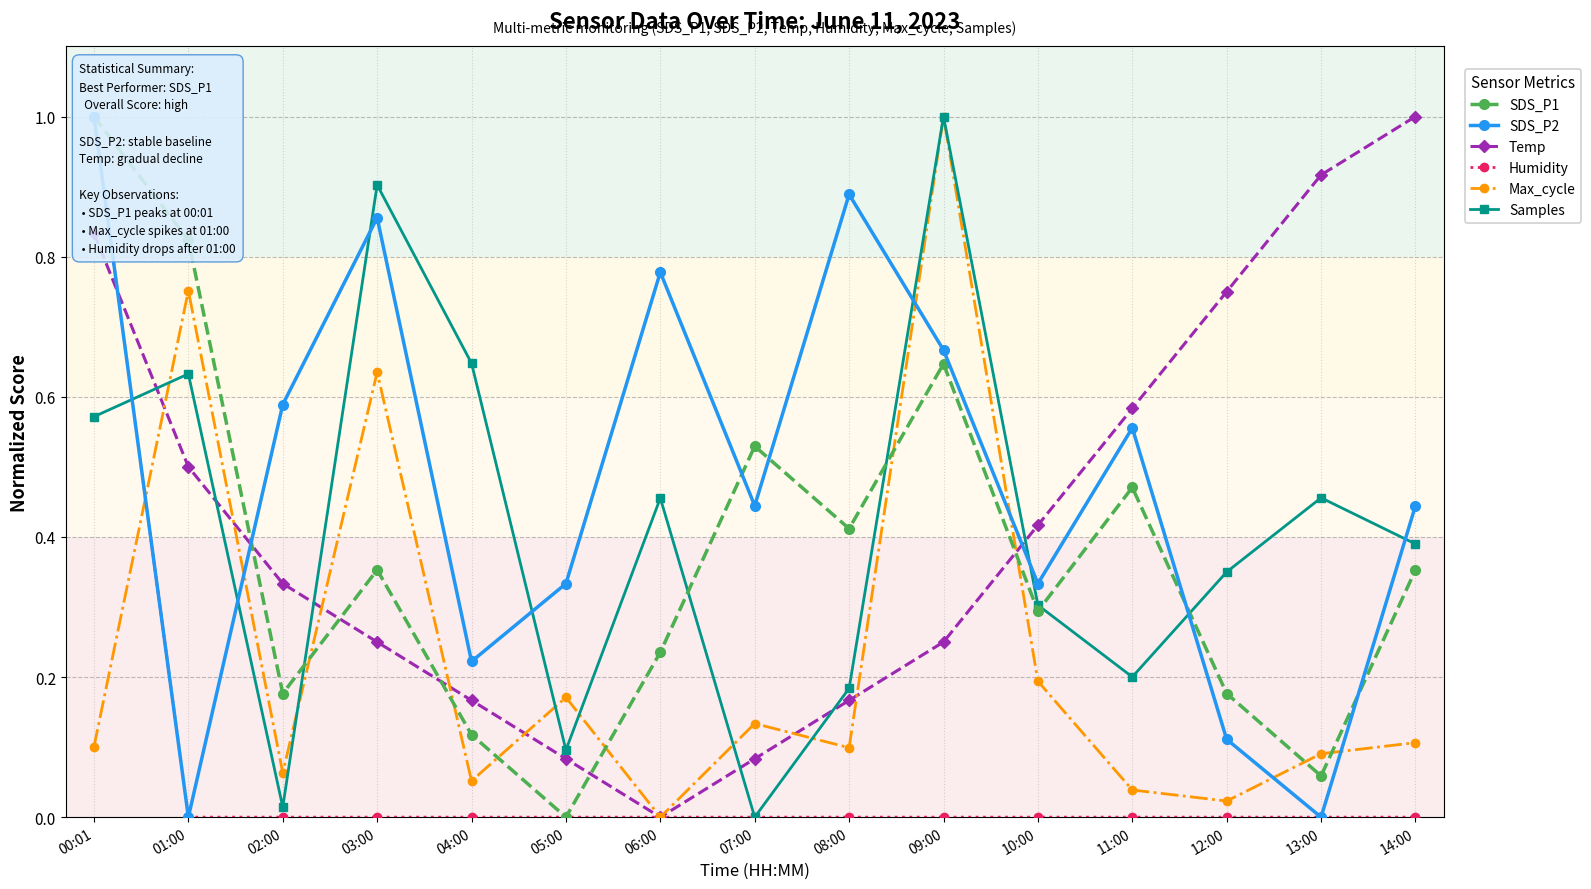

Where is the first local minimum for Max_cycle?

02:00